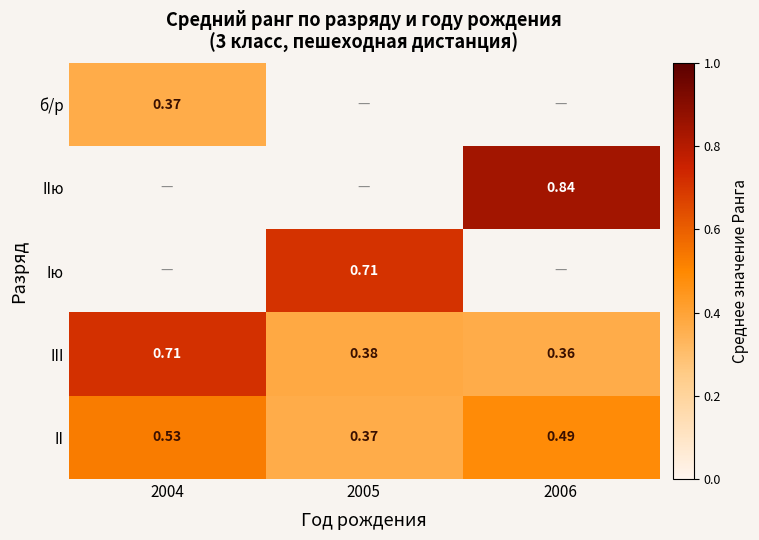

Which series changed the most between 2005 and 2006?

II